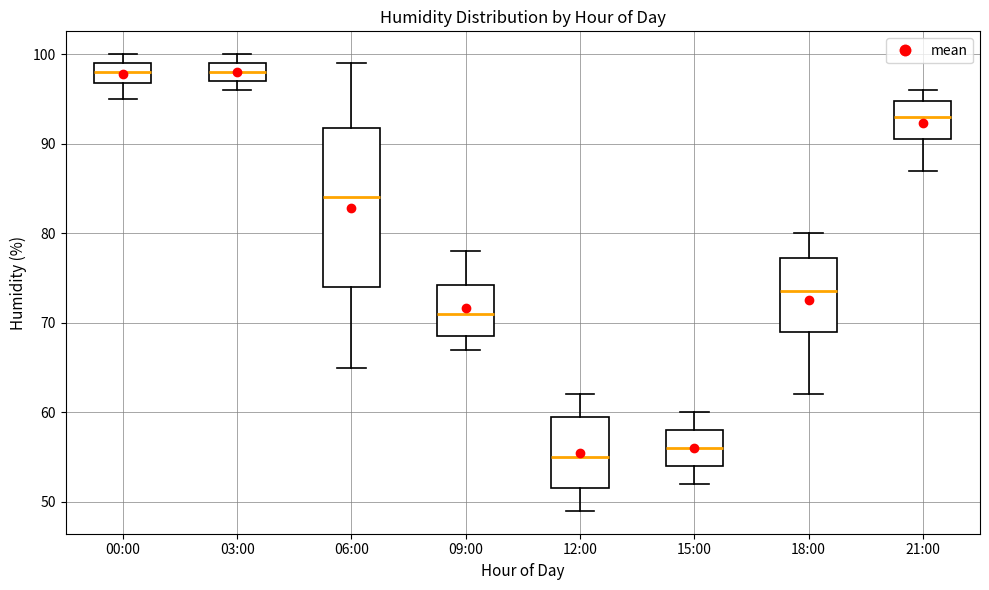

Reading left to right, read every box against the y-axis: the position of its median line, the range the box covers, and the ends of its whiskers. The values are not printed on the chart, so give them approximately, as read against the axis.

00:00: median 98, box 97 to 99, whiskers 95 to 100
03:00: median 98, box 97 to 99, whiskers 96 to 100
06:00: median 84, box 74 to 92, whiskers 65 to 99
09:00: median 71, box 69 to 74, whiskers 67 to 78
12:00: median 55, box 52 to 60, whiskers 49 to 62
15:00: median 56, box 54 to 58, whiskers 52 to 60
18:00: median 74, box 69 to 77, whiskers 62 to 80
21:00: median 93, box 91 to 95, whiskers 87 to 96